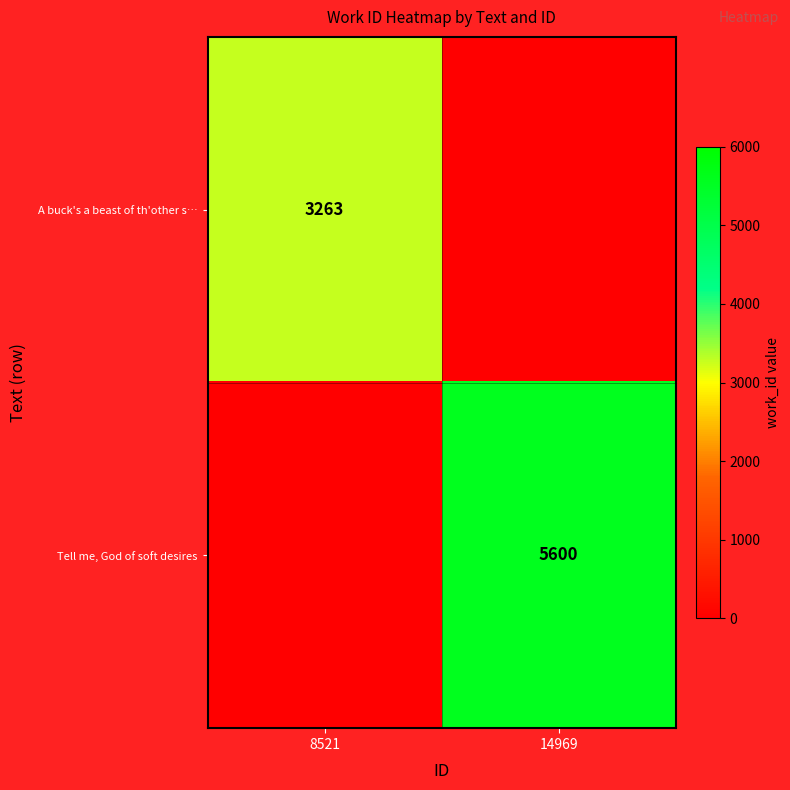

How many distinct data groups are displayed?

2